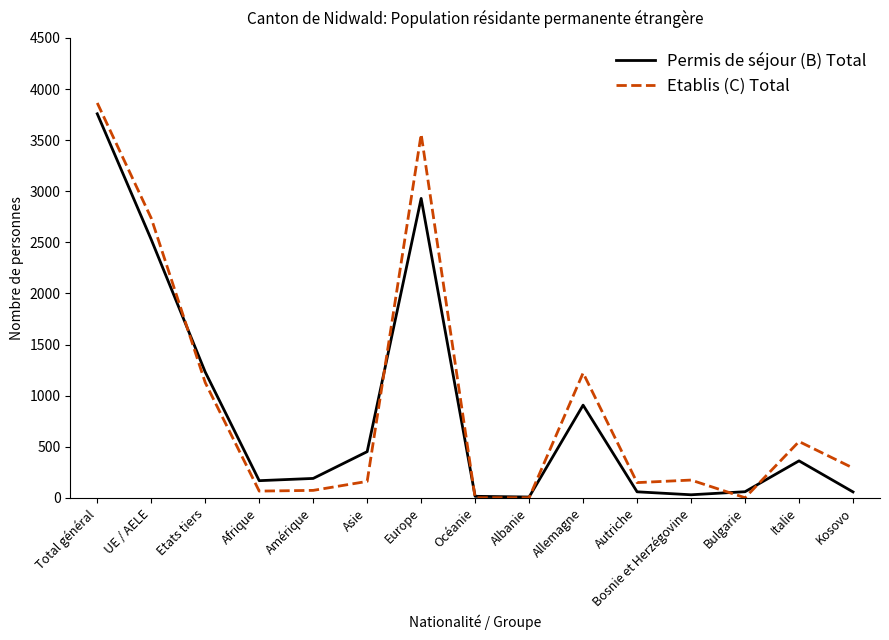

Is the value of Etablis (C) Total at Allemagne greater than the value of Permis de séjour (B) Total at Océanie?

Yes